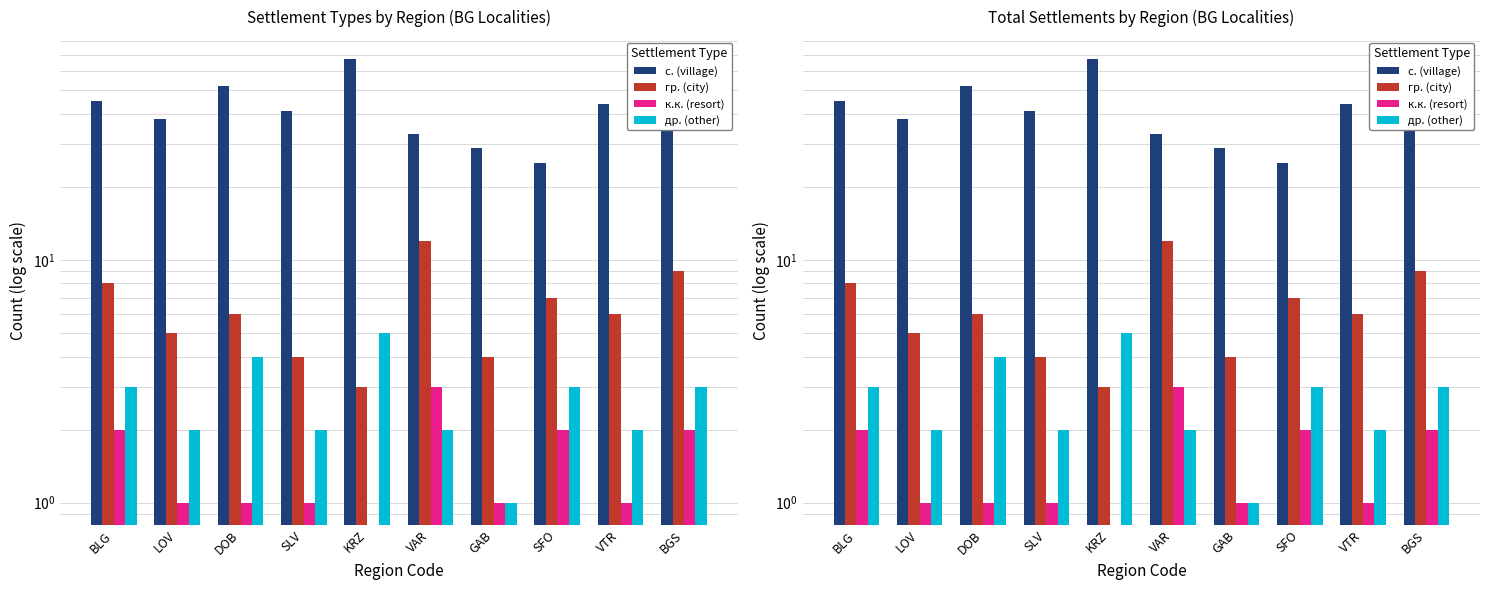

Rank the series at DOB from highest to lowest value.

с. (village), гр. (city), др. (other), к.к. (resort)